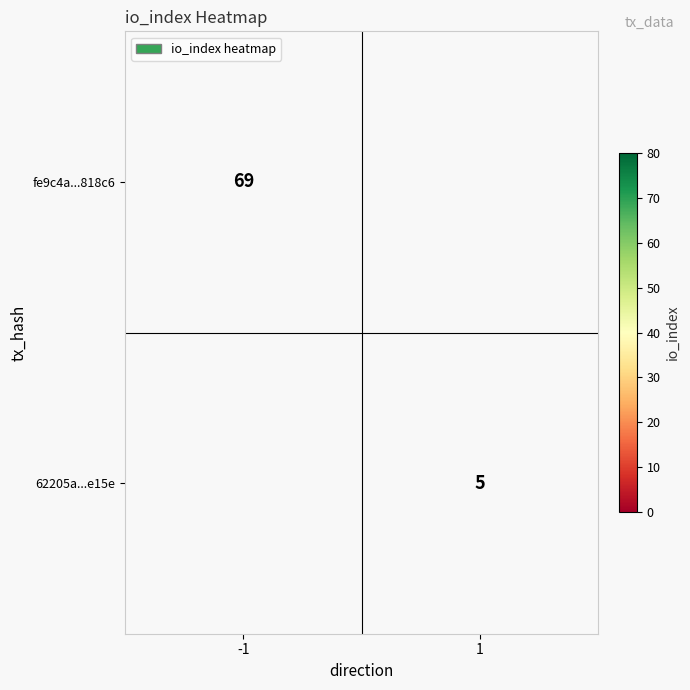

Is it true that fe9c4a...818c6 equals 69 at -1?

True